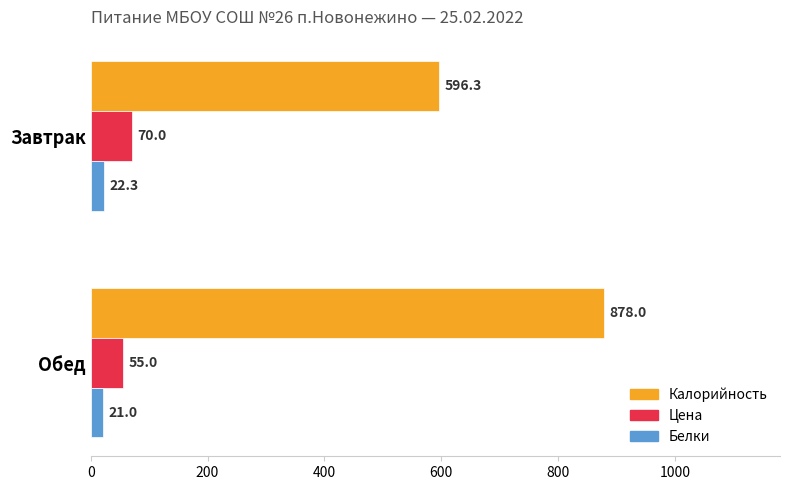

How many series are shown in this chart?

3